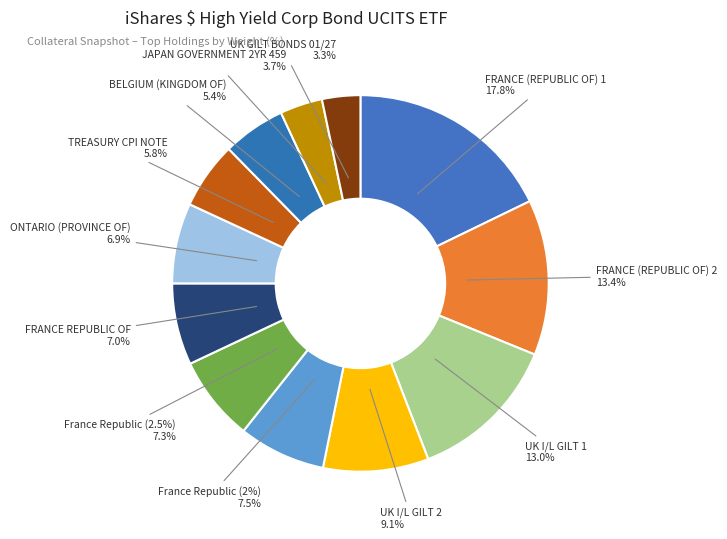

Is the sum of FRANCE (REPUBLIC OF) 2 and TREASURY CPI NOTE greater than half?

No